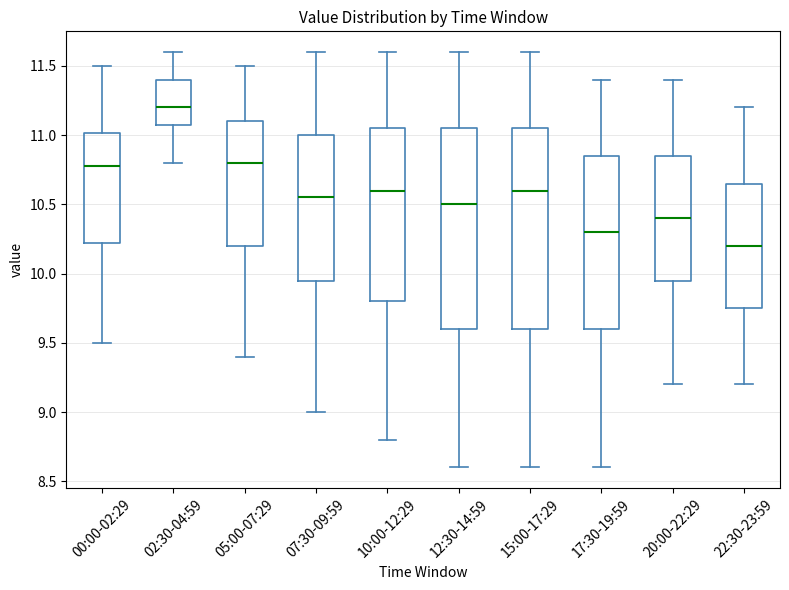

Reading left to right, read every box against the y-axis: the position of its median line, the range the box covers, and the ends of its whiskers. The values are not printed on the chart, so give them approximately, as read against the axis.

00:00-02:29: median 10.80, box 10.20 to 11.00, whiskers 9.50 to 11.50
02:30-04:59: median 11.20, box 11.10 to 11.40, whiskers 10.80 to 11.60
05:00-07:29: median 10.80, box 10.20 to 11.10, whiskers 9.40 to 11.50
07:30-09:59: median 10.55, box 9.95 to 11.00, whiskers 9.00 to 11.60
10:00-12:29: median 10.60, box 9.80 to 11.05, whiskers 8.80 to 11.60
12:30-14:59: median 10.50, box 9.60 to 11.05, whiskers 8.60 to 11.60
15:00-17:29: median 10.60, box 9.60 to 11.05, whiskers 8.60 to 11.60
17:30-19:59: median 10.30, box 9.60 to 10.85, whiskers 8.60 to 11.40
20:00-22:29: median 10.40, box 9.95 to 10.85, whiskers 9.20 to 11.40
22:30-23:59: median 10.20, box 9.75 to 10.65, whiskers 9.20 to 11.20